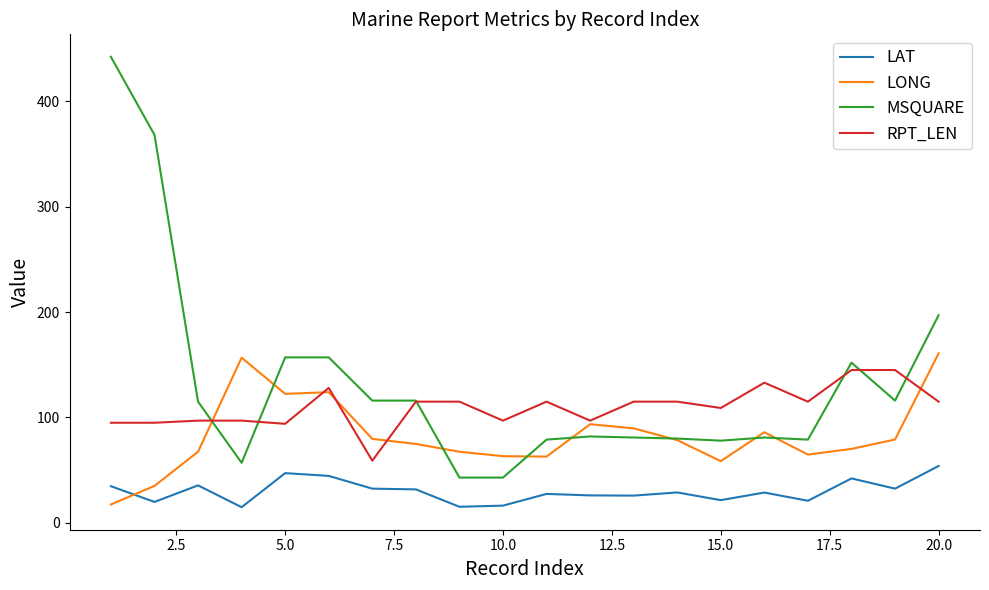

What is the lowest value of the MSQUARE series?

43.0